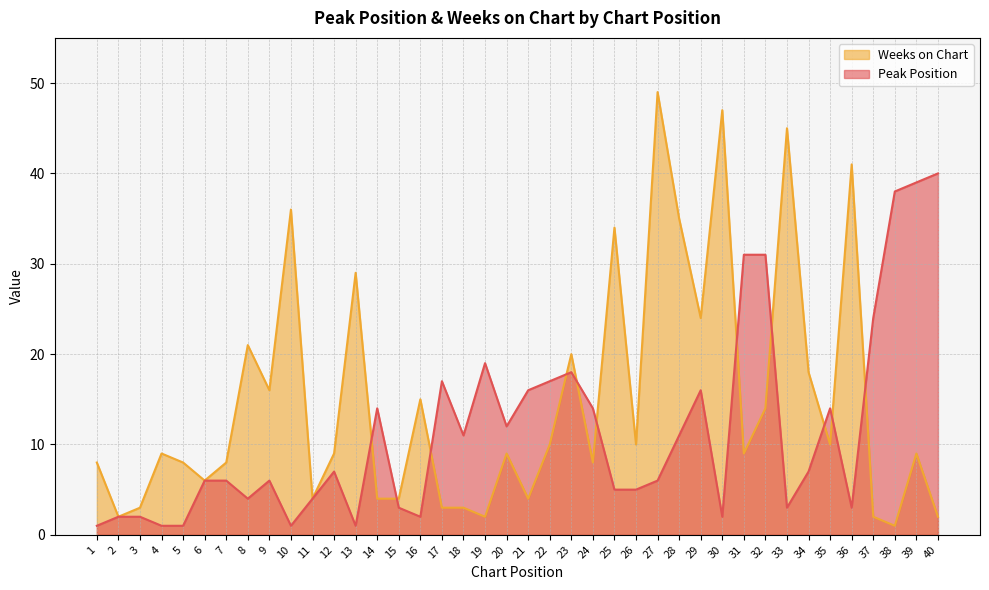

Between which two adjacent categories do Weeks on Chart and Peak Position first intersect?

13 and 14